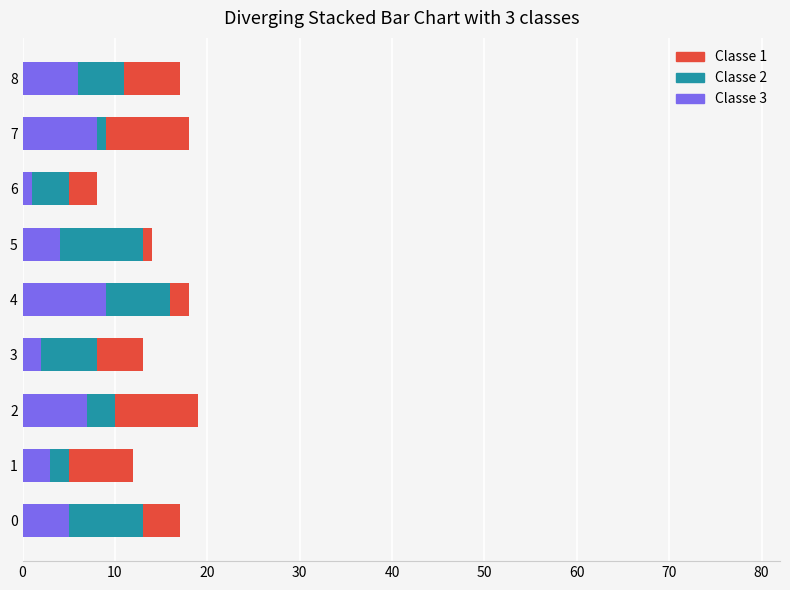

Is it true that Classe 3 equals 1 at 6?

True